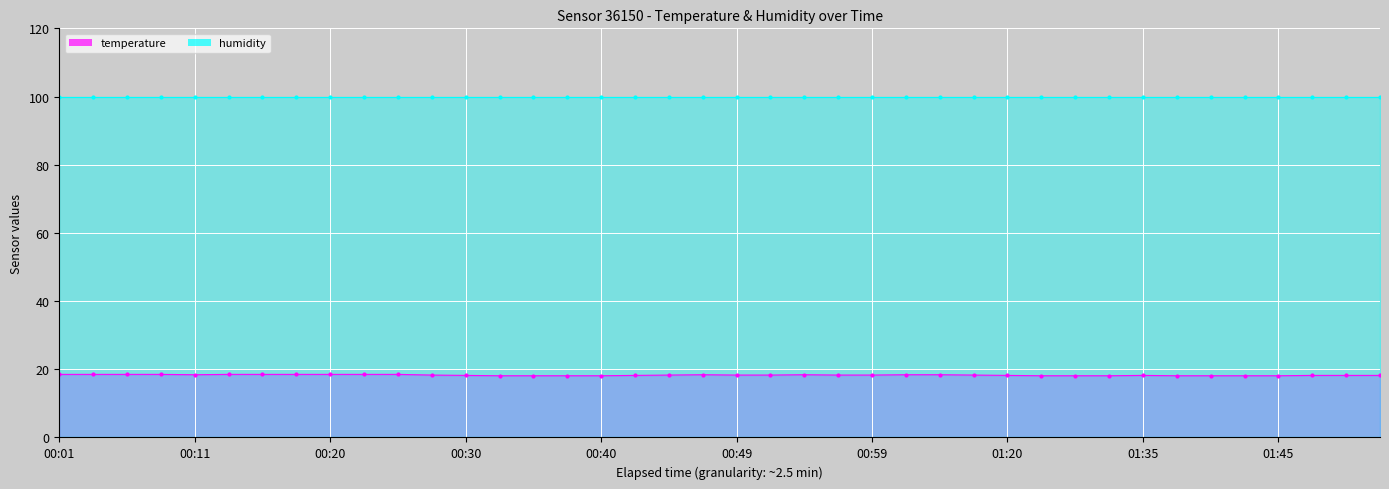

True or false: the data has more than 1 interior local peaks.

True